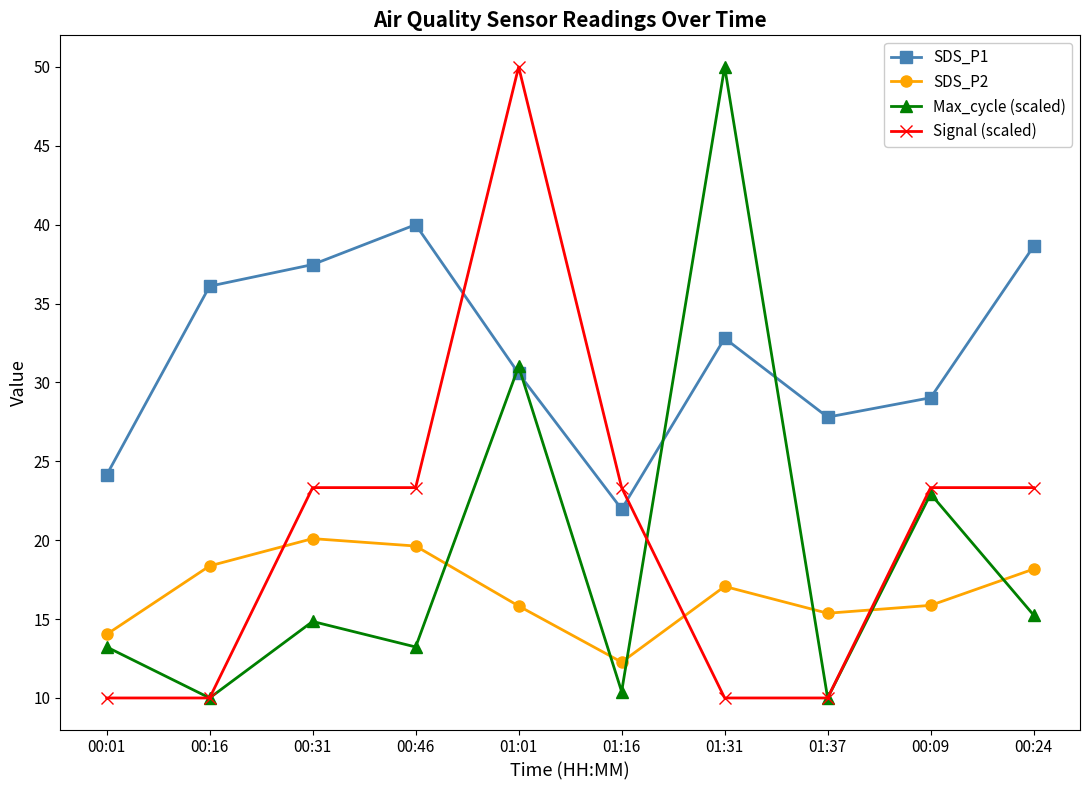

What is the label of the 7th point from the left?

01:31